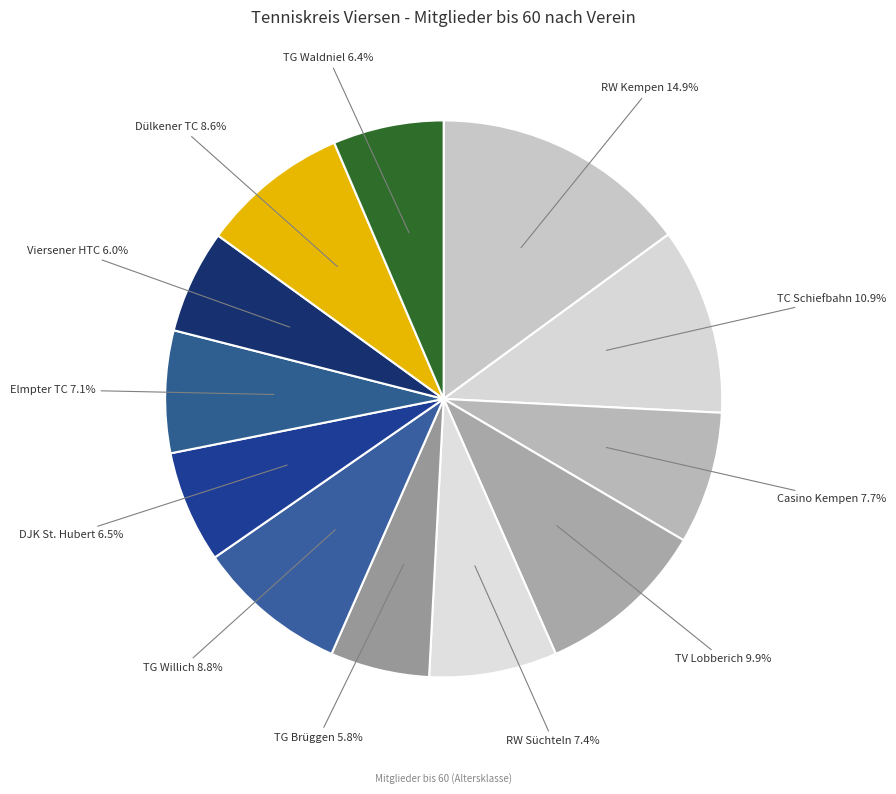

Do Casino Kempen and Viersener HTC together represent more than half of the pie?

No